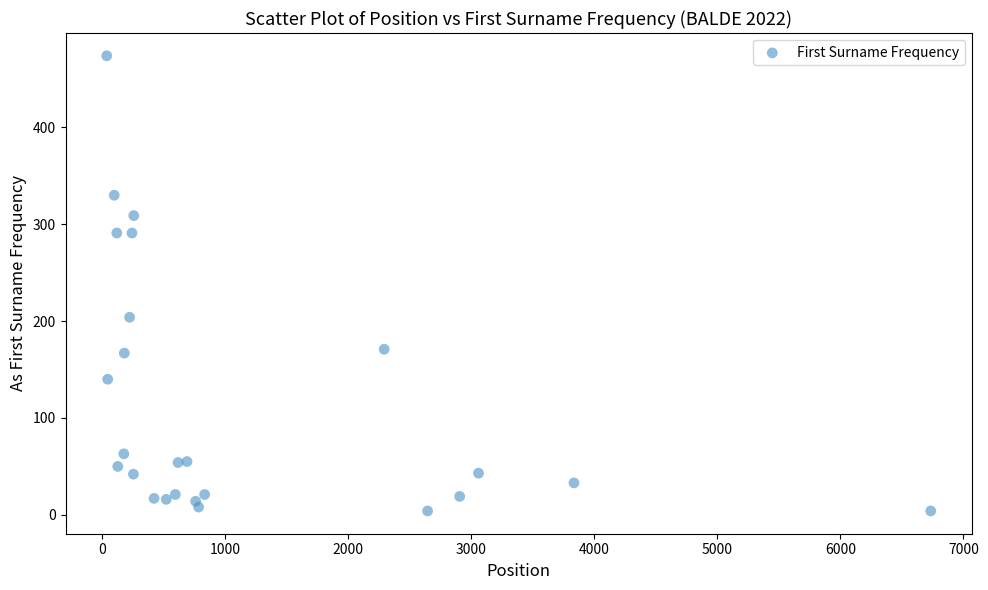

What Y value in the scatter plot is closest to 239?

204